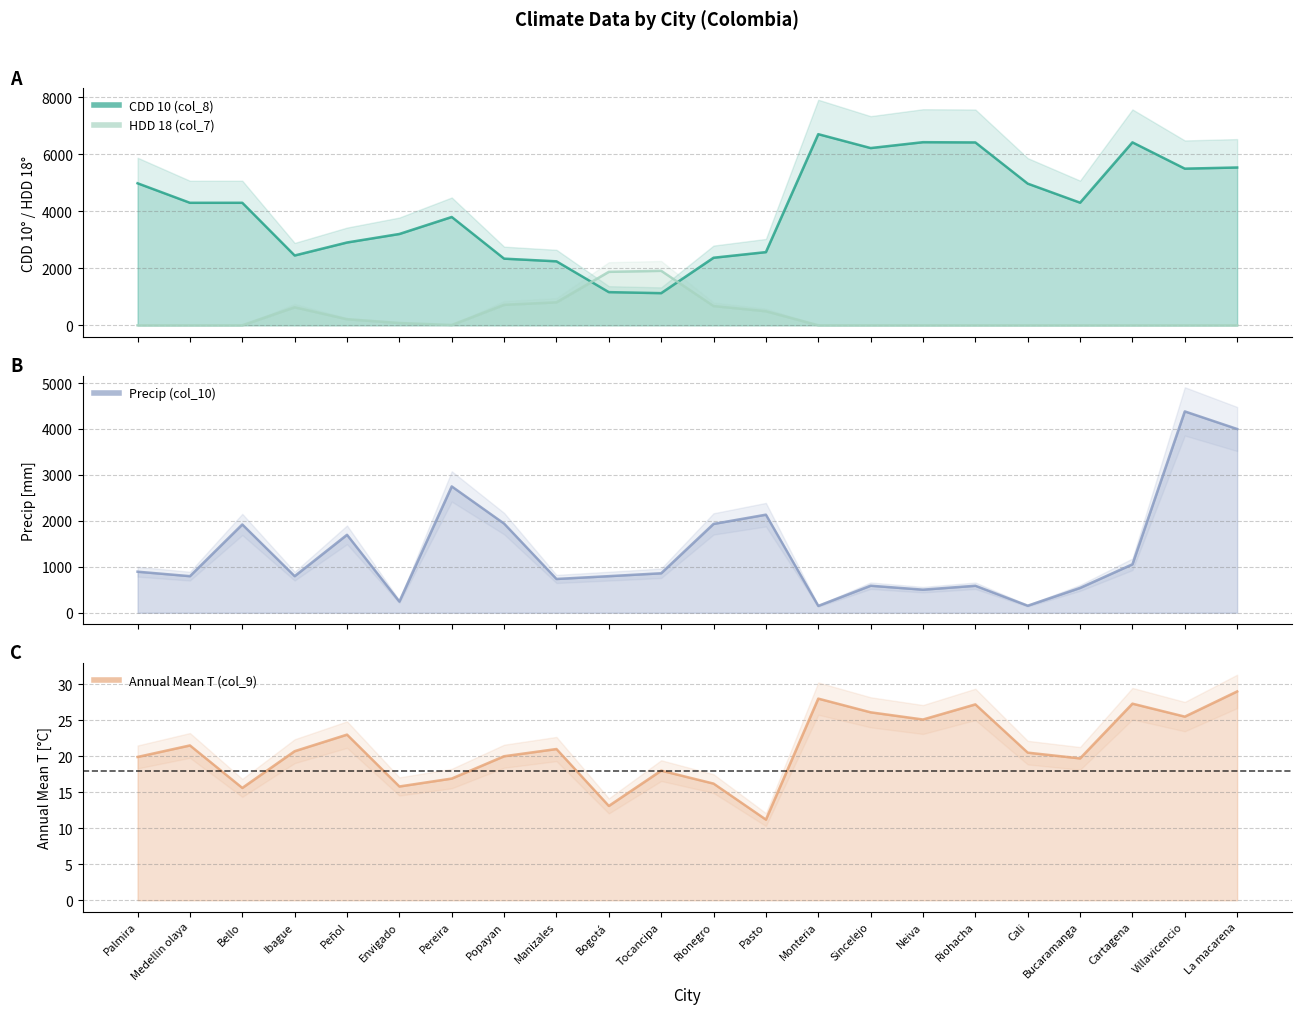

Where is HDD 18 (col_7) nearest to the value 956?

Manizales